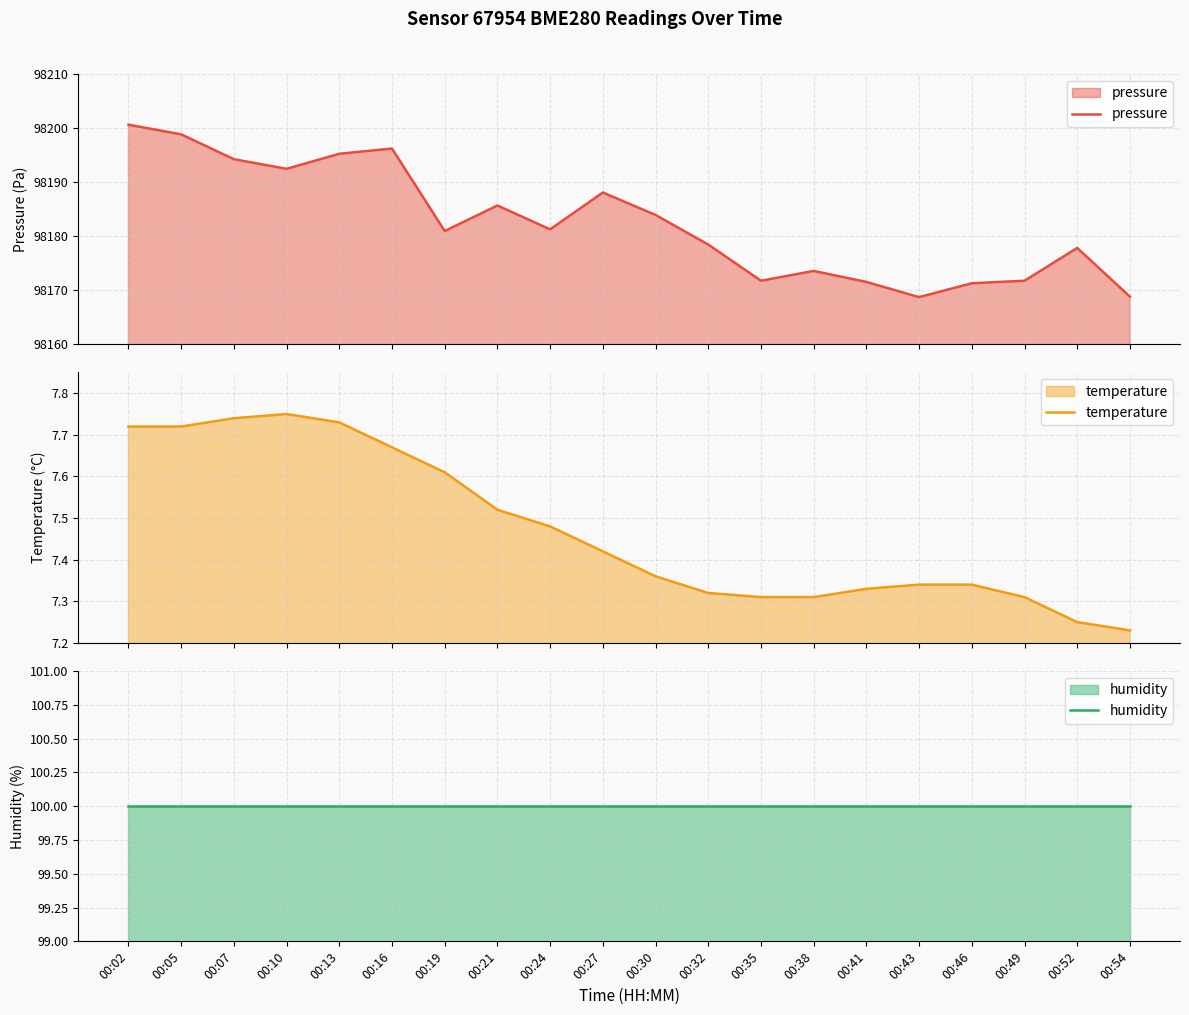

The pressure series shows 98195.2 at 00:13. True or false?

True